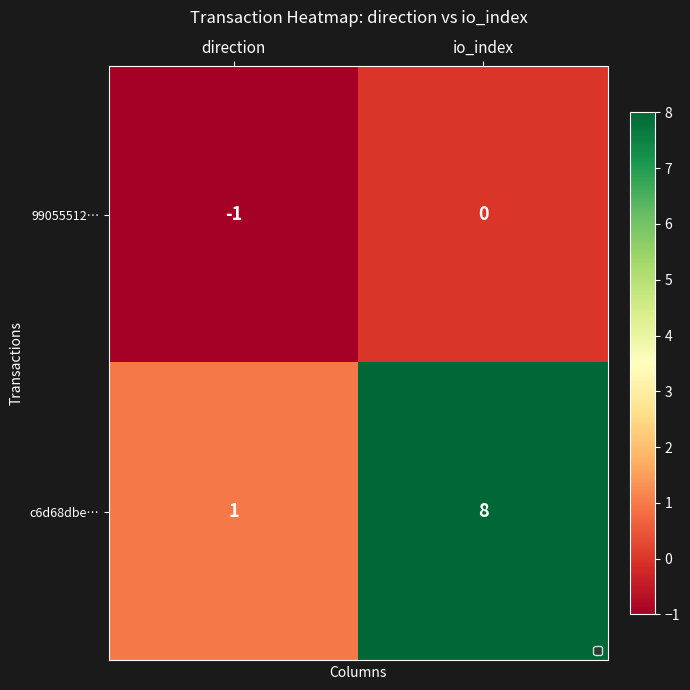

Rank the series at io_index from highest to lowest value.

c6d68dbe…, 99055512…